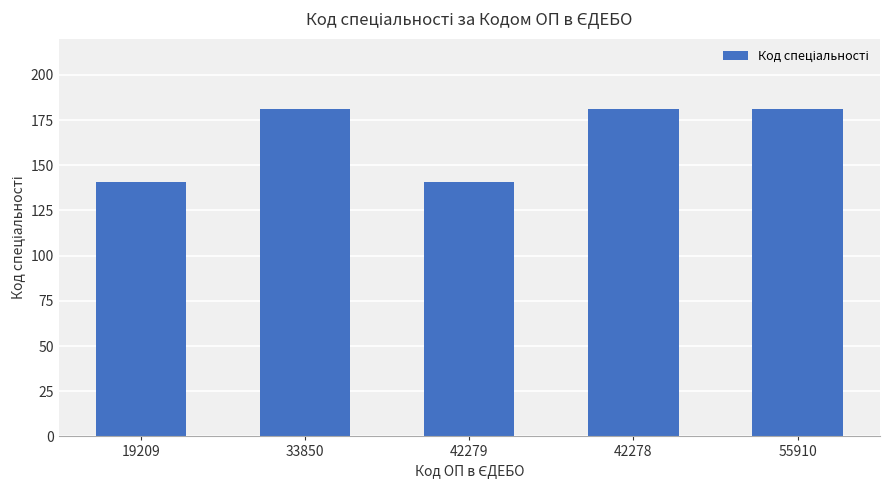

What is the label of the 1st bar from the right?

55910